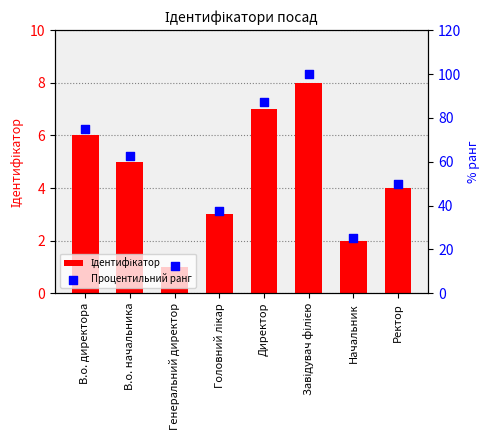

At which category is the sum across all series the highest?

Завідувач філією